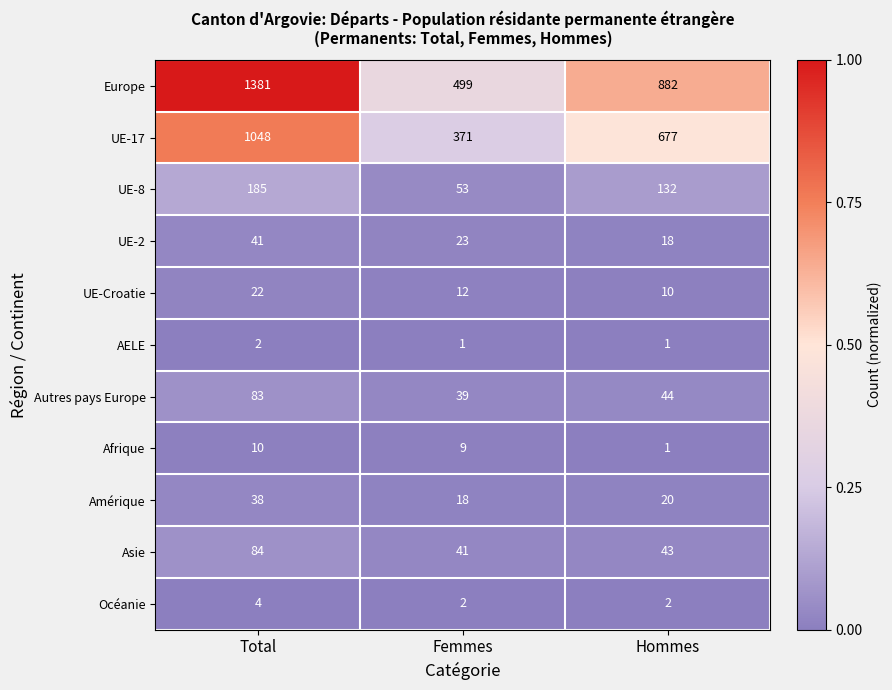

Between Femmes and Hommes, which series saw the biggest shift?

Europe